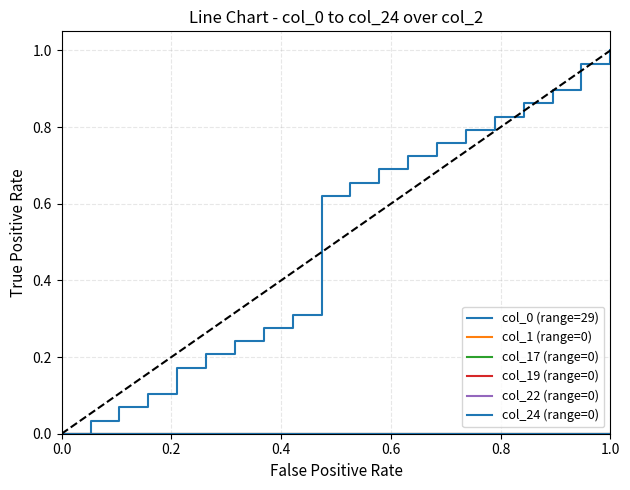

Is this an area chart (filled region under the line)?

No